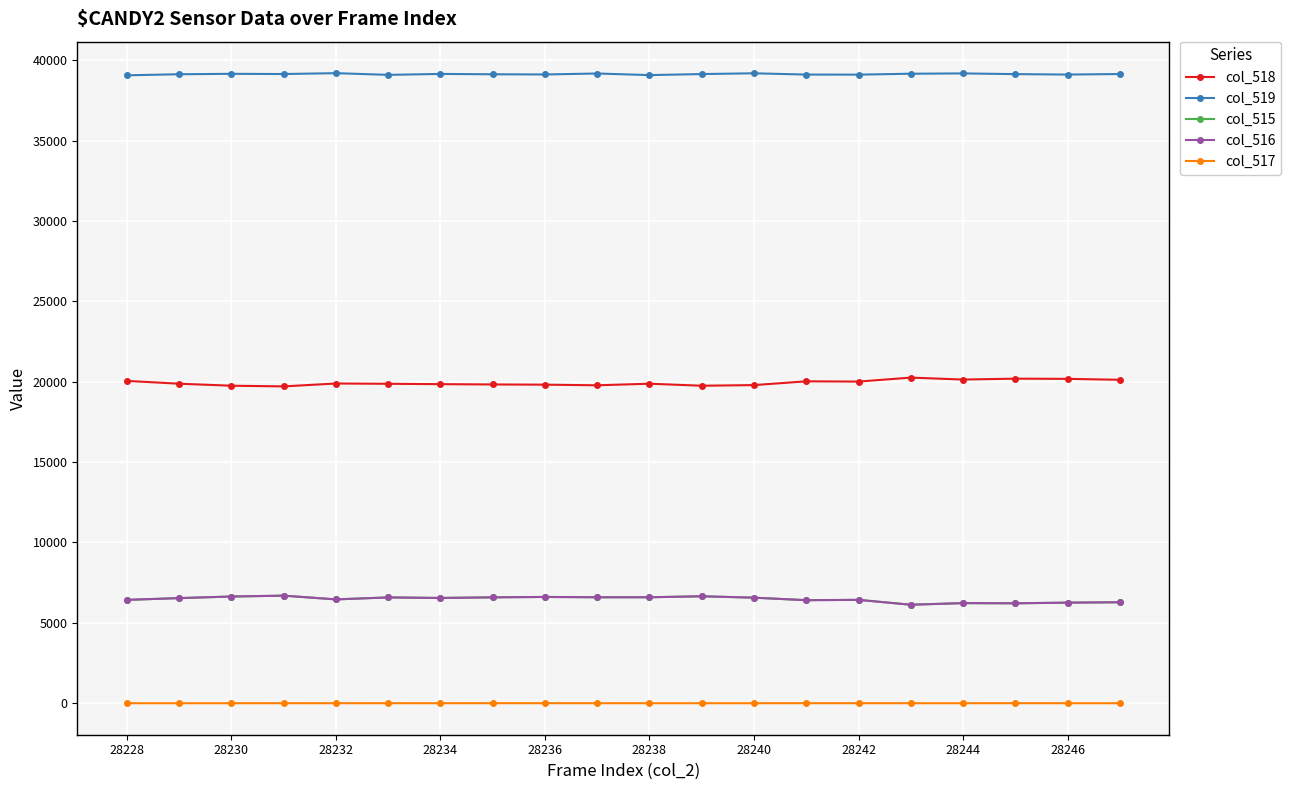

True or false: col_516 has more than 2 points higher than both neighbors.

True